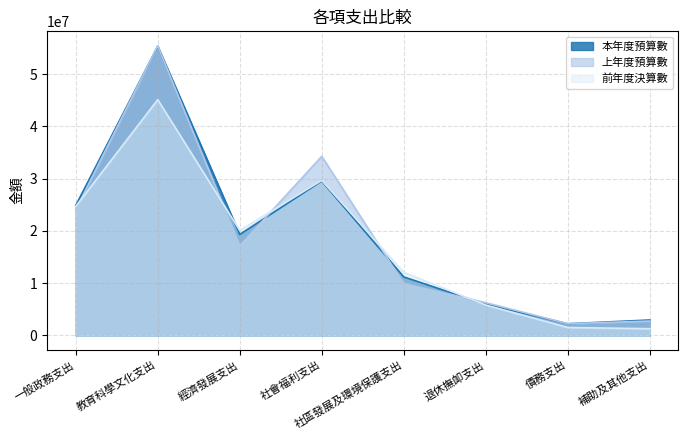

At which category is the sum across all series the highest?

教育科學文化支出